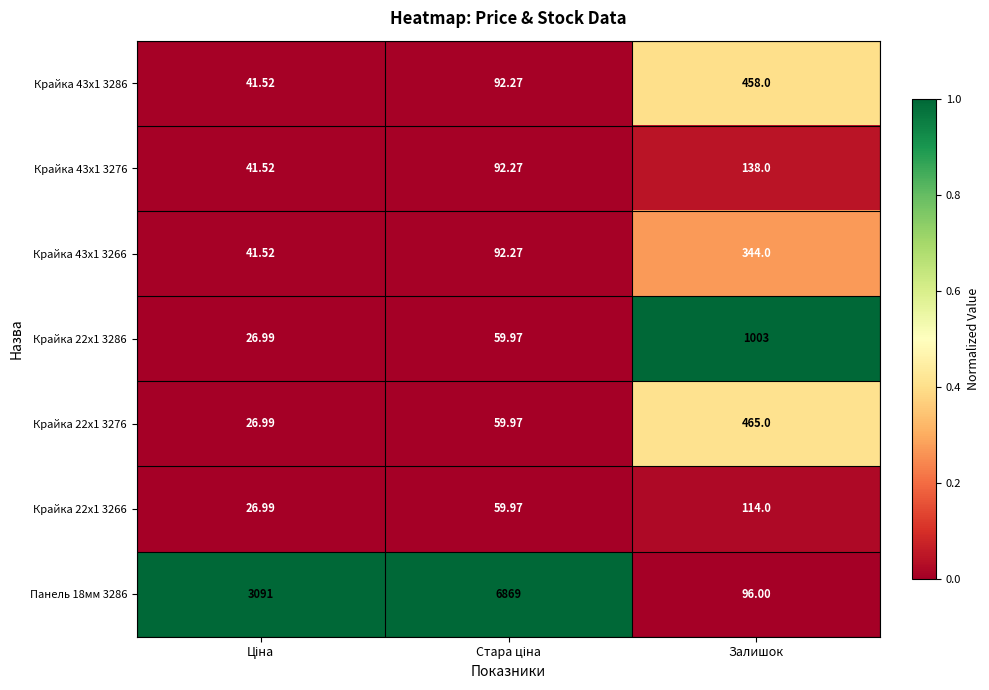

What is the maximum value shown in the chart?

6869.0